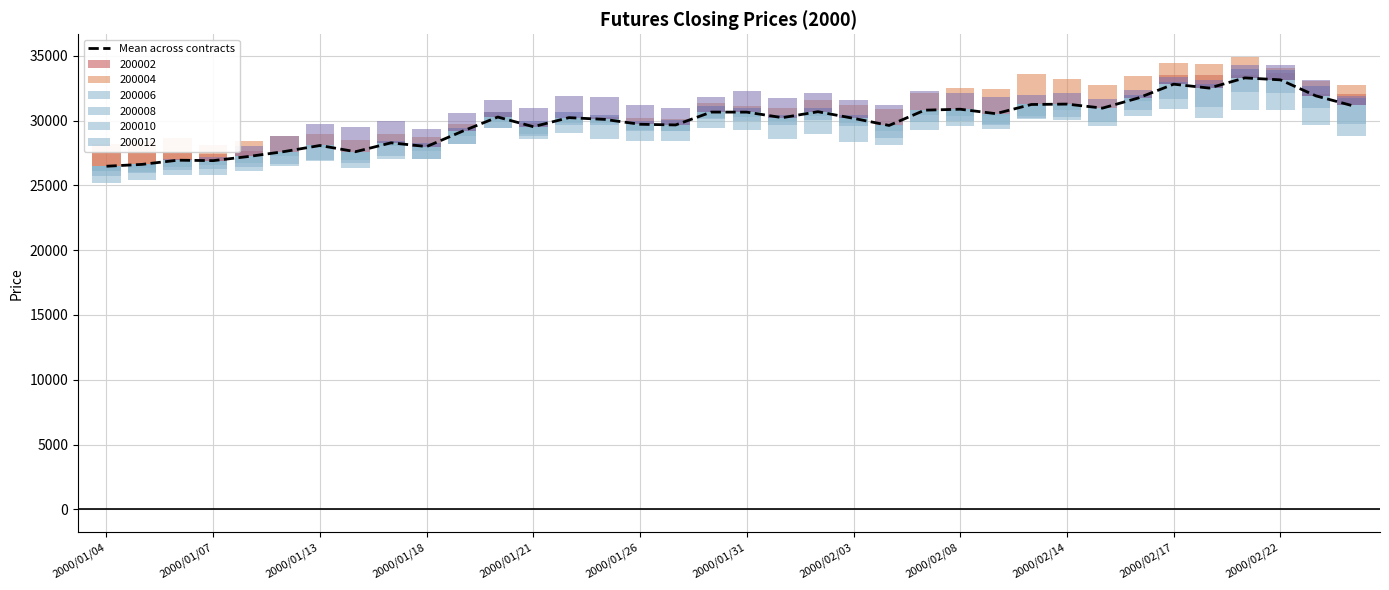

The chart shows a value of 30875.0 at 2000/02/08. True or false?

True